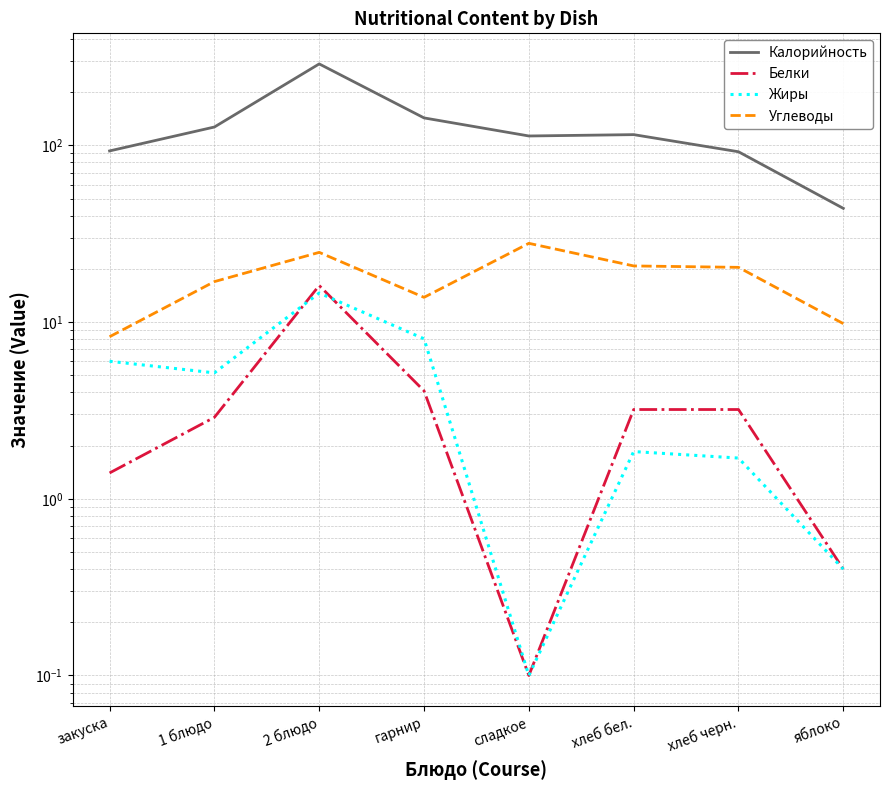

Which series has the largest range (max minus min)?

Калорийность